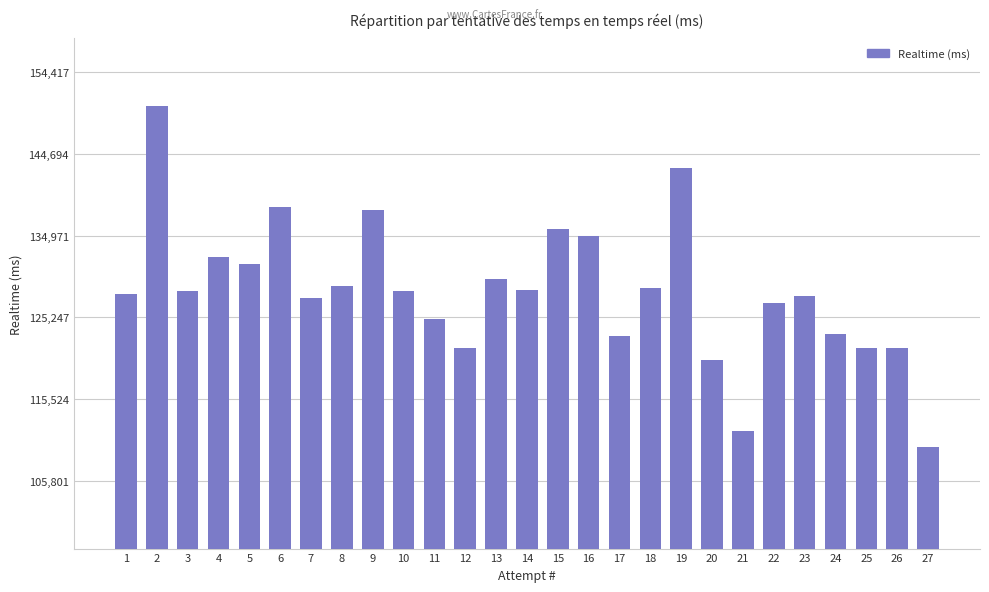

At which label is the value closest to 130109?

13